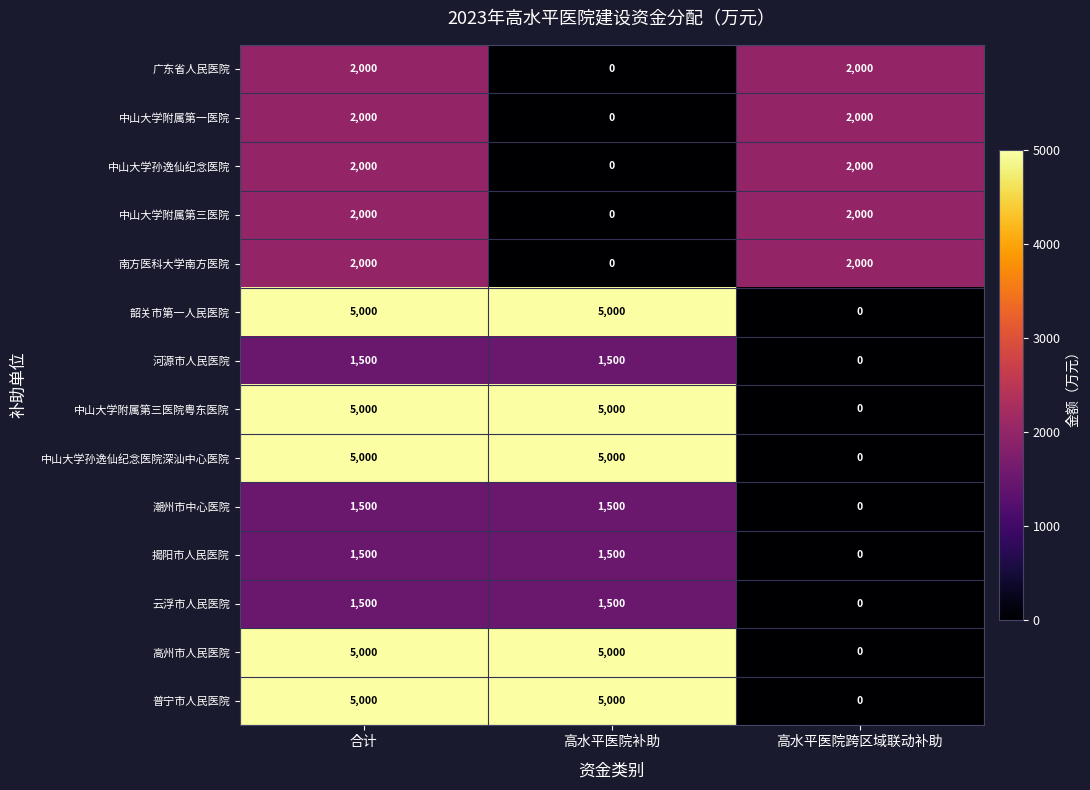

What is the average value of the 普宁市人民医院 series?

3333